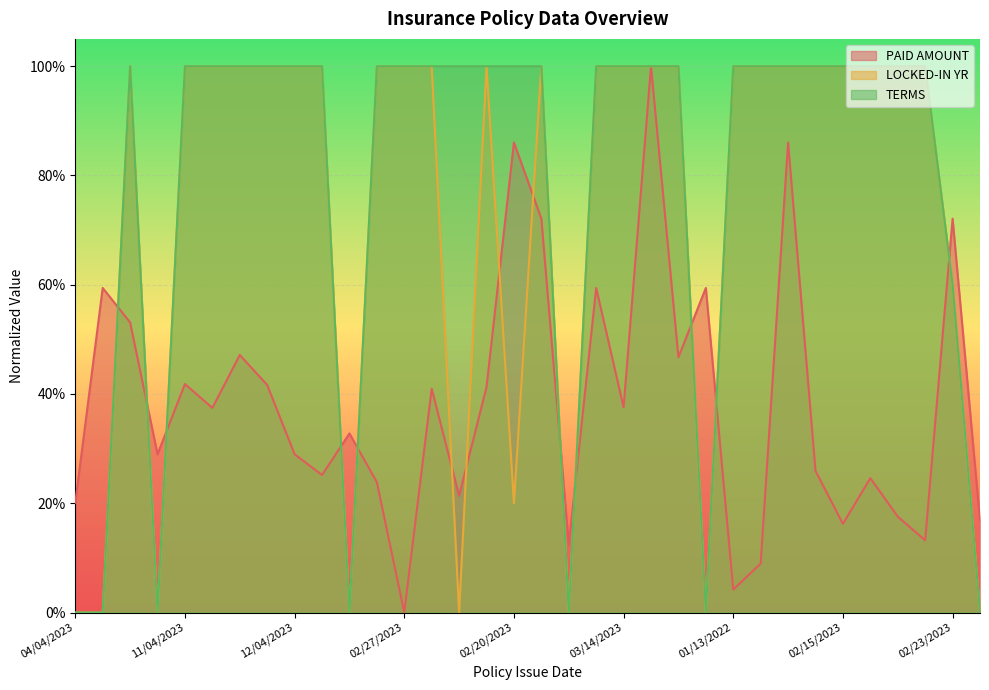

What is the label of the 6th point from the right?

02/15/2023